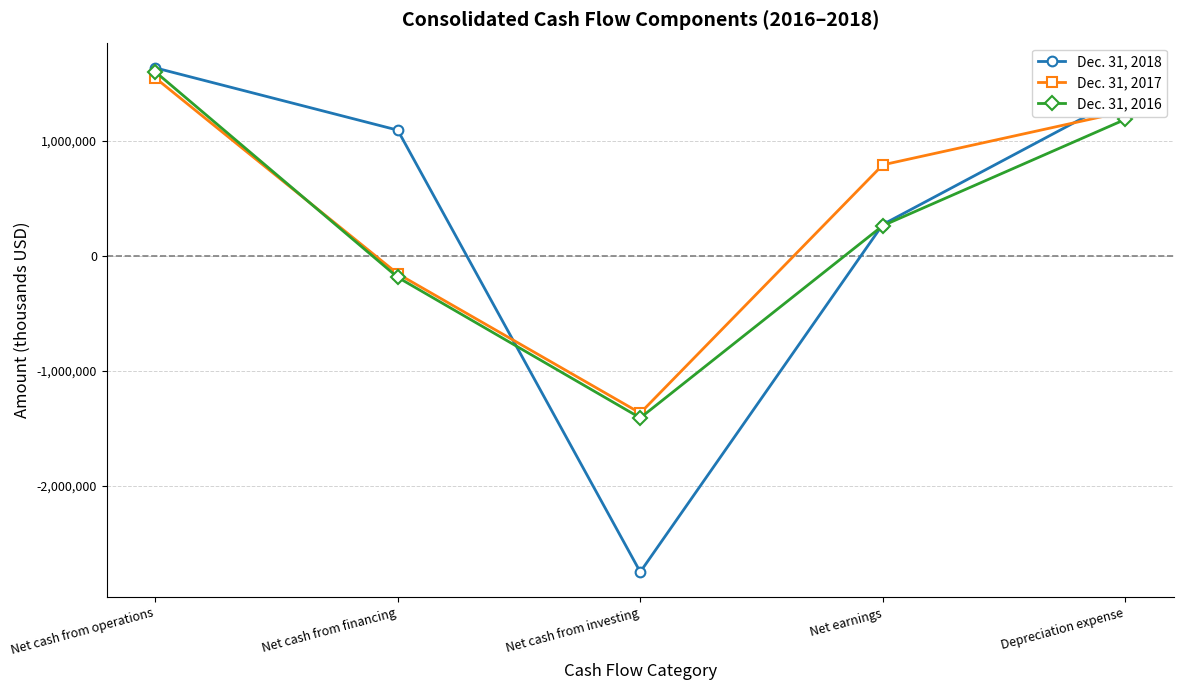

Reading left to right, transcribe all the data shown in this chart.

Dec. 31, 2018: Net cash from operations=1635095	Net cash from financing=1093446	Net cash from investing=-2746492	Net earnings=273298	Depreciation expense=1394964
Dec. 31, 2017: Net cash from operations=1547986	Net cash from financing=-155115	Net cash from investing=-1365504	Net earnings=791832	Depreciation expense=1255175
Dec. 31, 2016: Net cash from operations=1601022	Net cash from financing=-185922	Net cash from investing=-1407347	Net earnings=263069	Depreciation expense=1187050